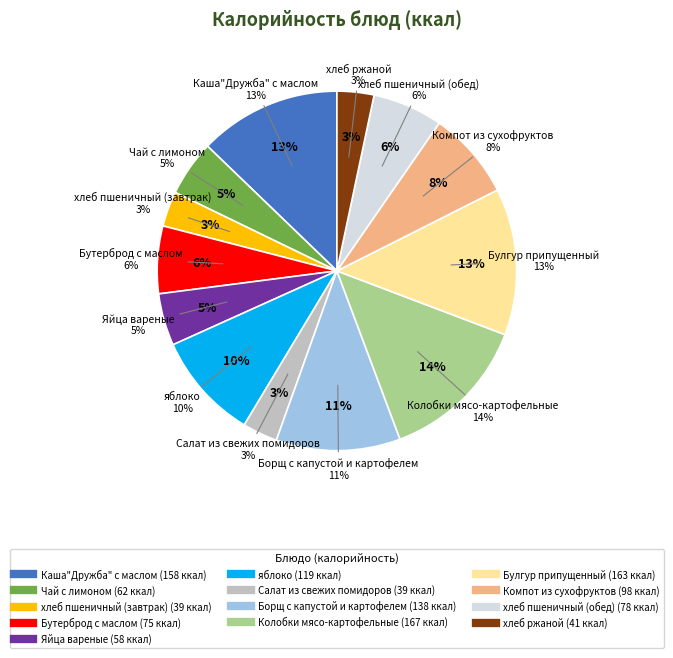

Is Компот из сухофруктов the majority of the pie?

No